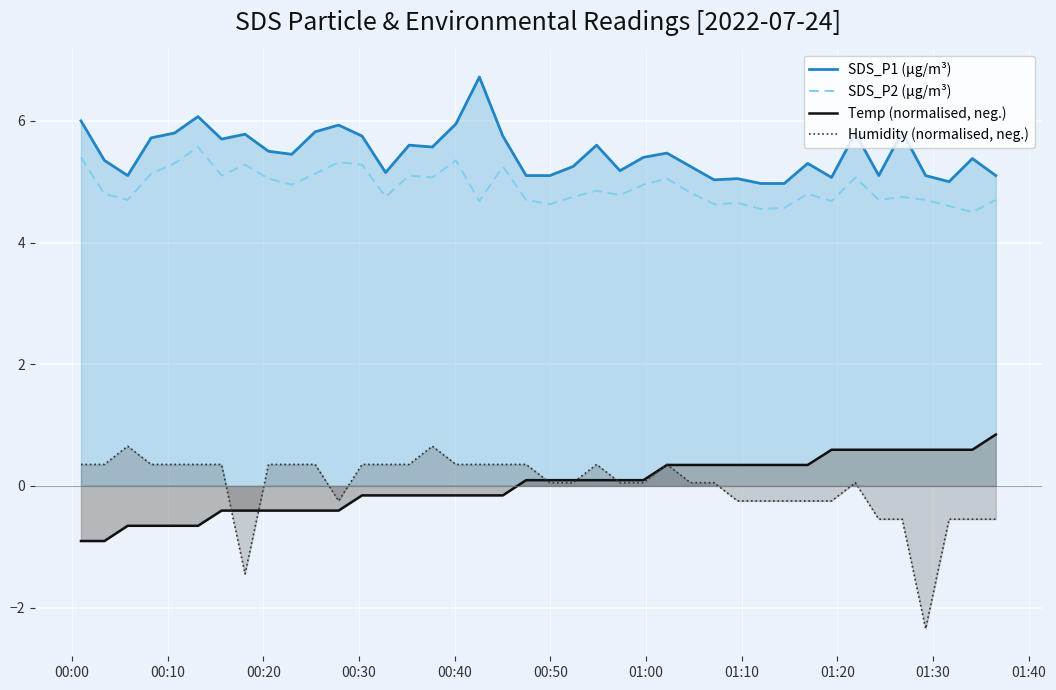

True or false: Humidity (normalised, neg.) and SDS_P1 (µg/m³) cross at least once.

False